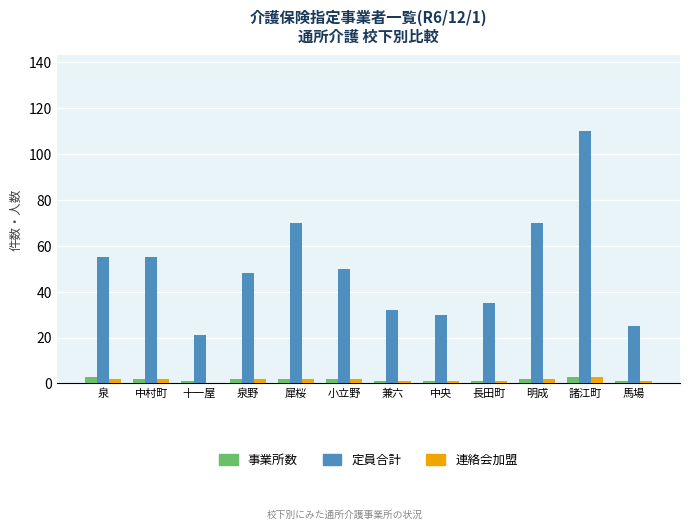

At which category is the sum across all series the highest?

諸江町